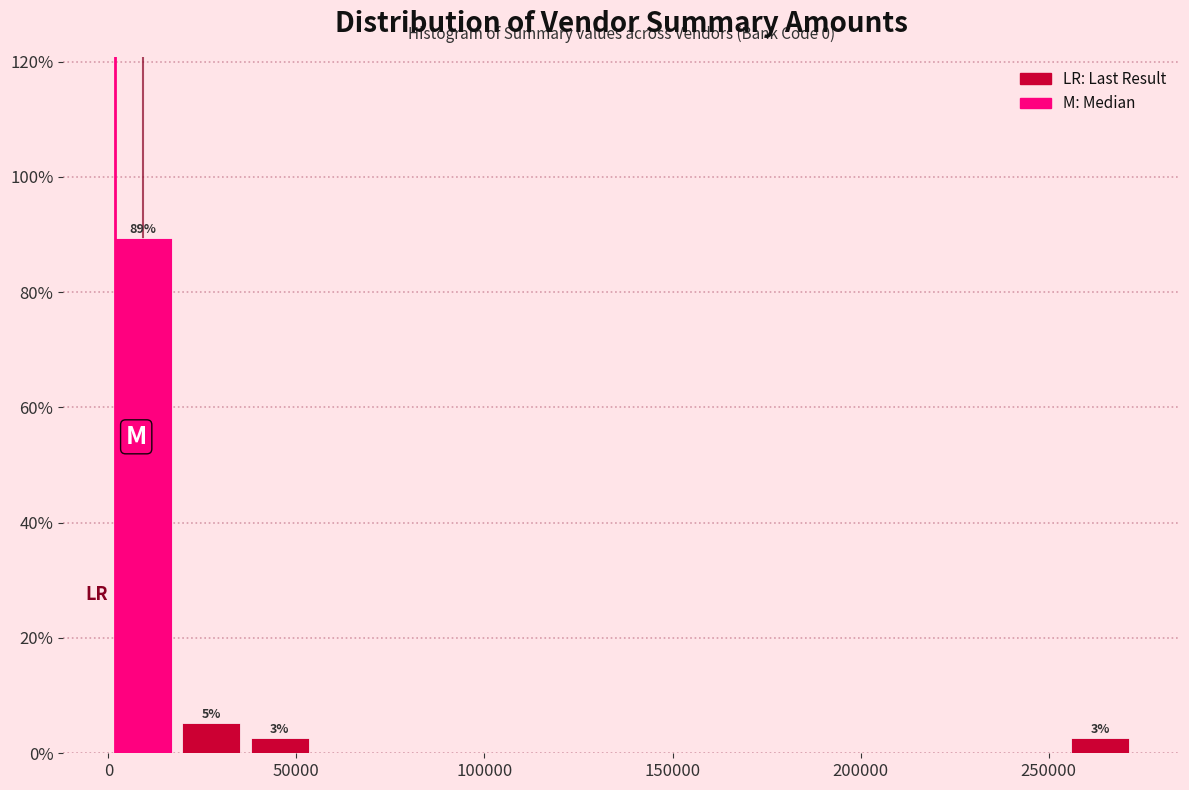

Around what value on the x-axis is the tallest bar? Give the approximate position of its centre, as read against the axis.

10000